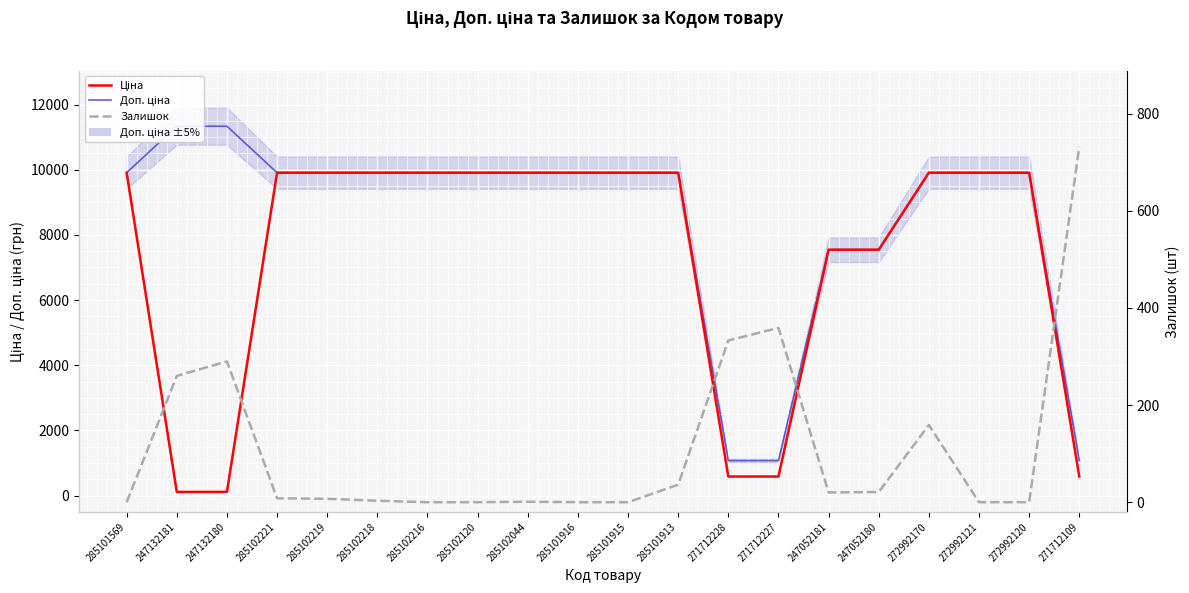

Which series has the largest range (max minus min)?

Доп. ціна